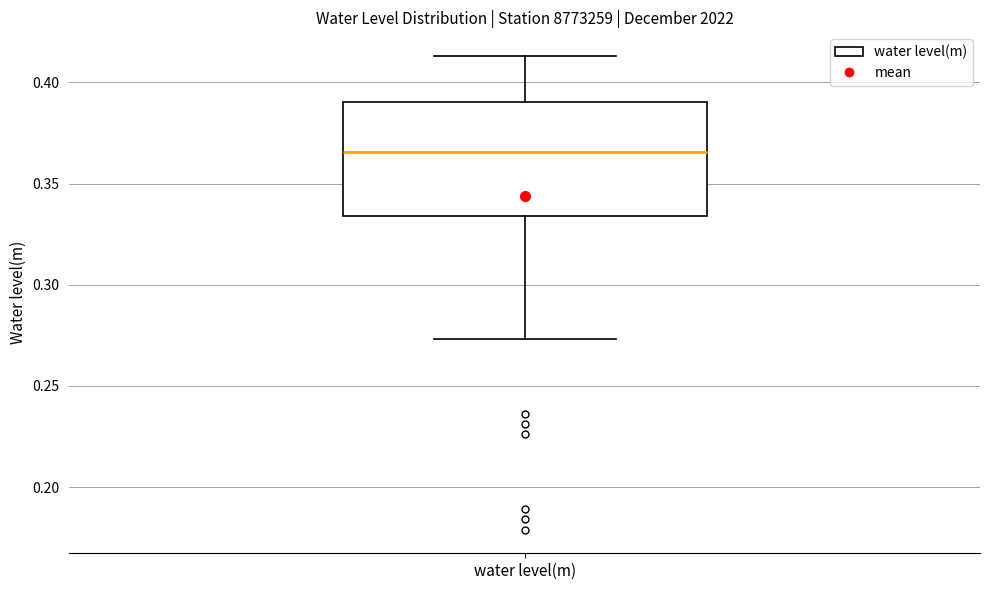

Where does the upper whisker of the box for water level(m) end on the y-axis? The values are not printed on the chart, so give them approximately, as read against the axis.

0.415